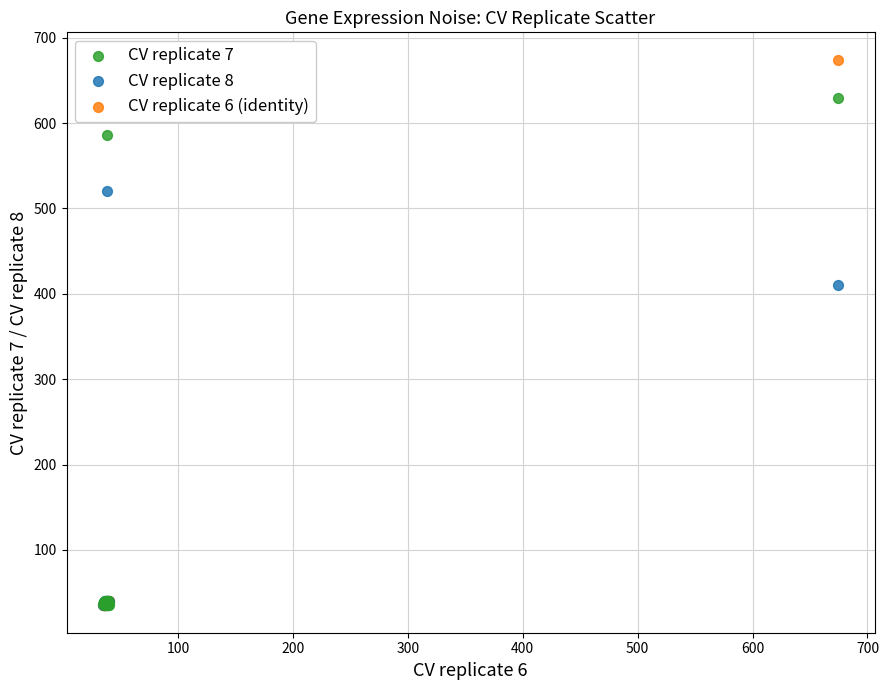

Across all series, what Y value is closest to 354?

409.9